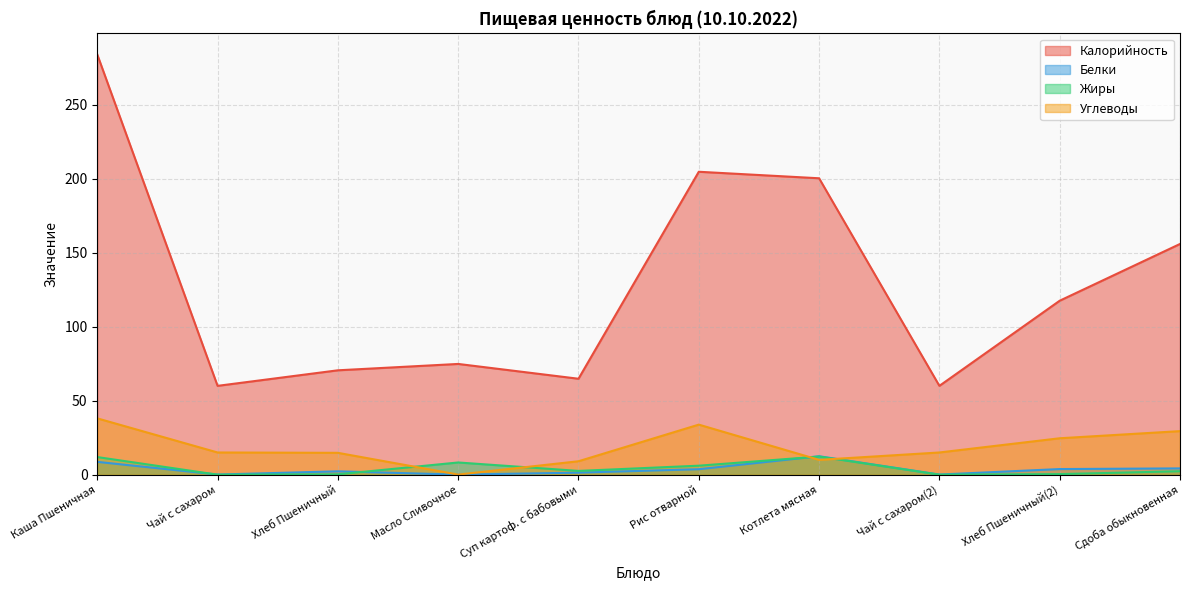

At how many categories does at least one series exceed 257?

1